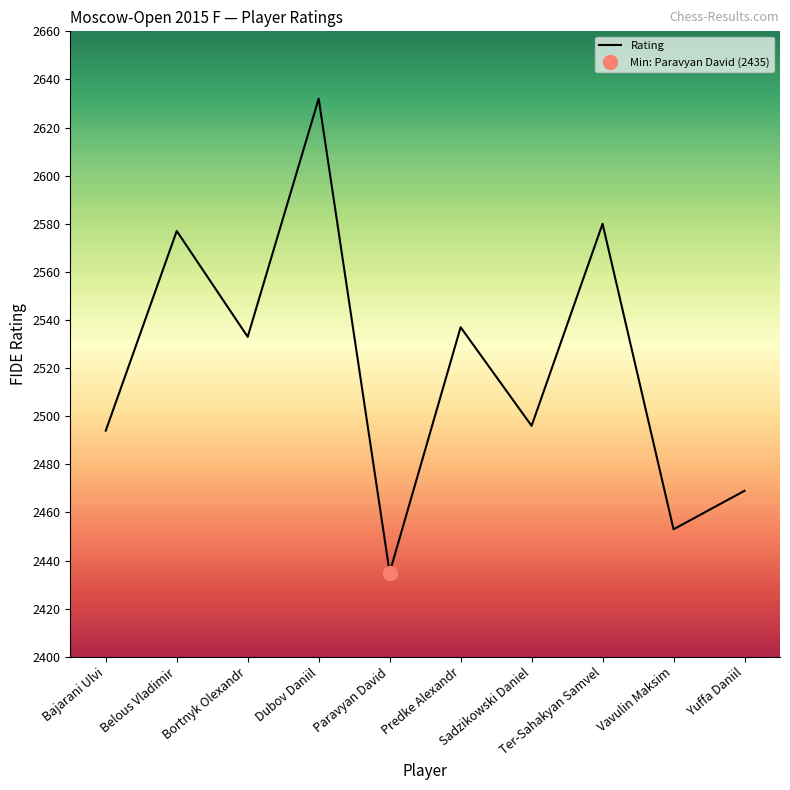

List the labels in order of value, smallest first.

Paravyan David, Vavulin Maksim, Yuffa Daniil, Bajarani Ulvi, Sadzikowski Daniel, Bortnyk Olexandr, Predke Alexandr, Belous Vladimir, Ter-Sahakyan Samvel, Dubov Daniil